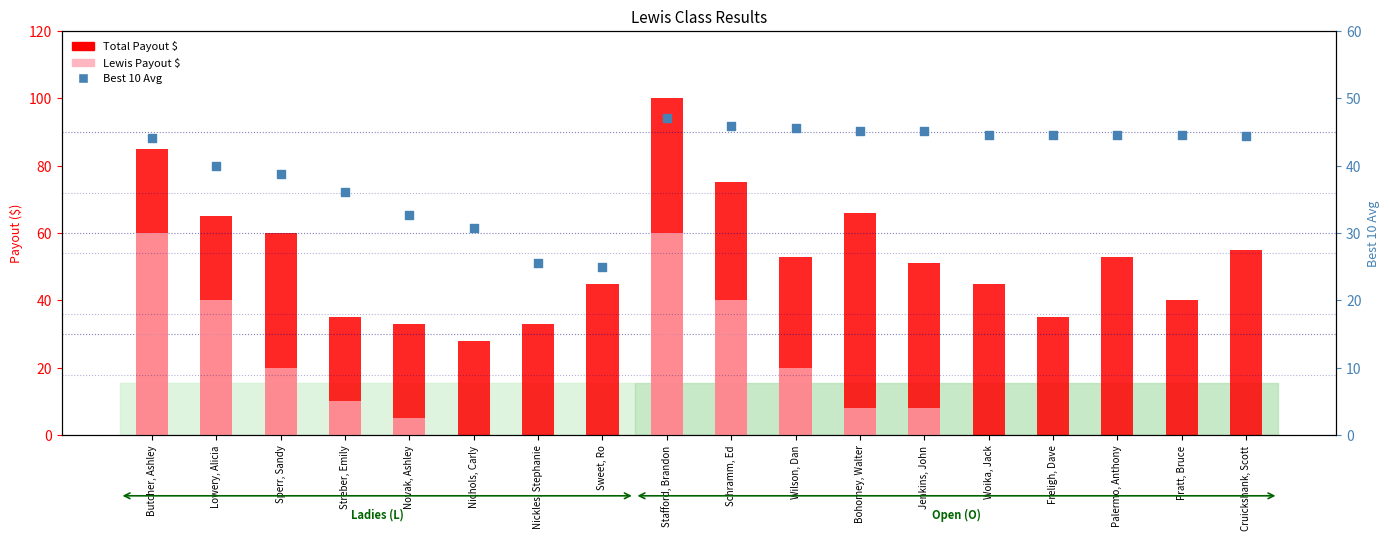

What is the total value across all series at Wilson, Dan?

118.6